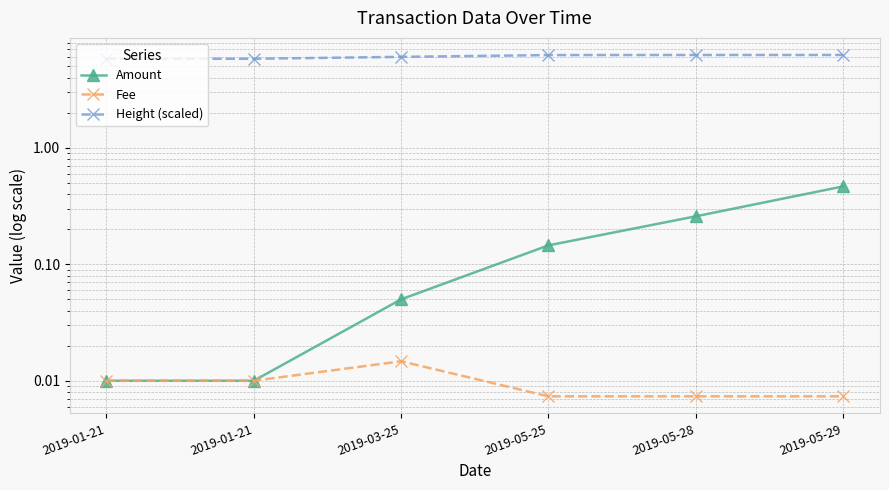

Which series has the widest spread of values?

Amount